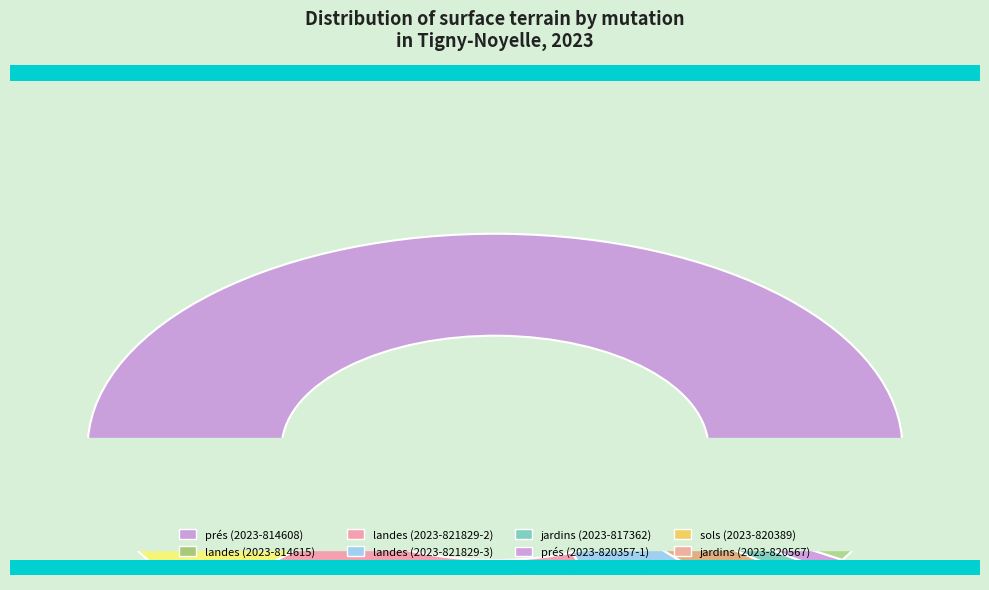

To the nearest percent, what is the combined percentage of 2023-820357-2 and 2023-814608?

54%